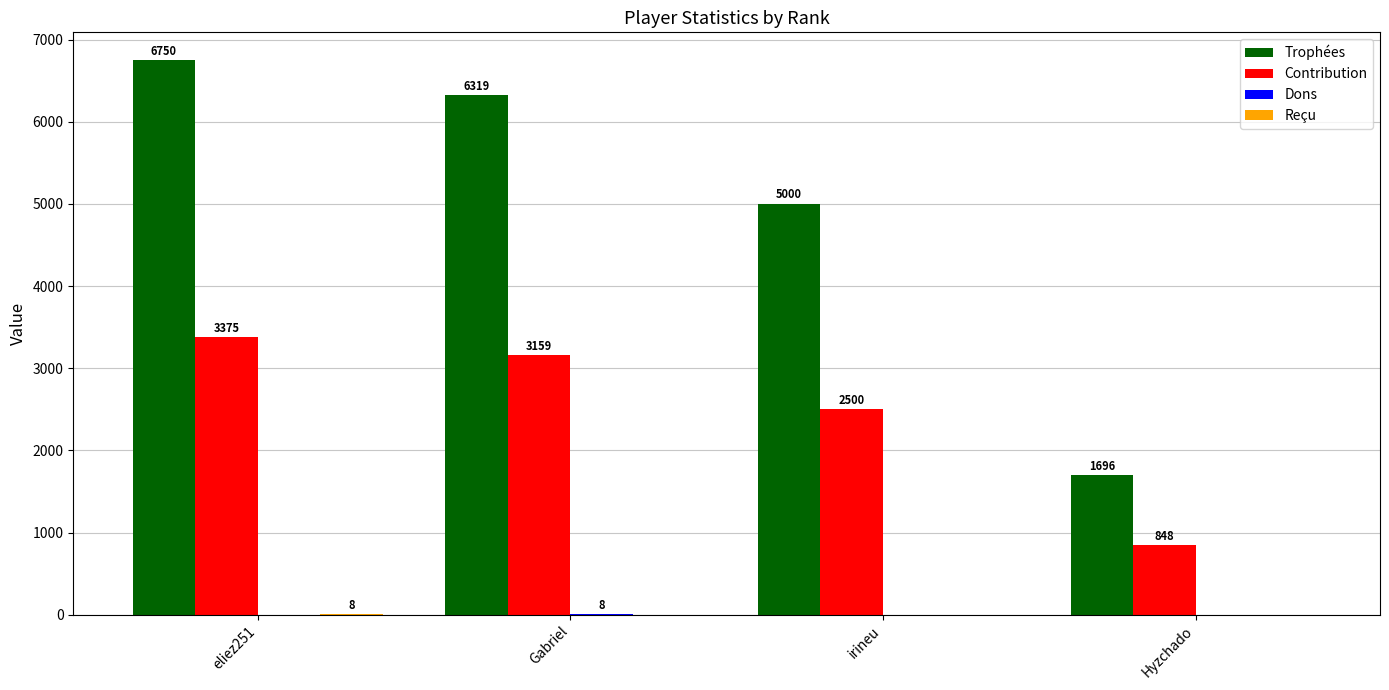

Does the chart contain stacked bars?

No